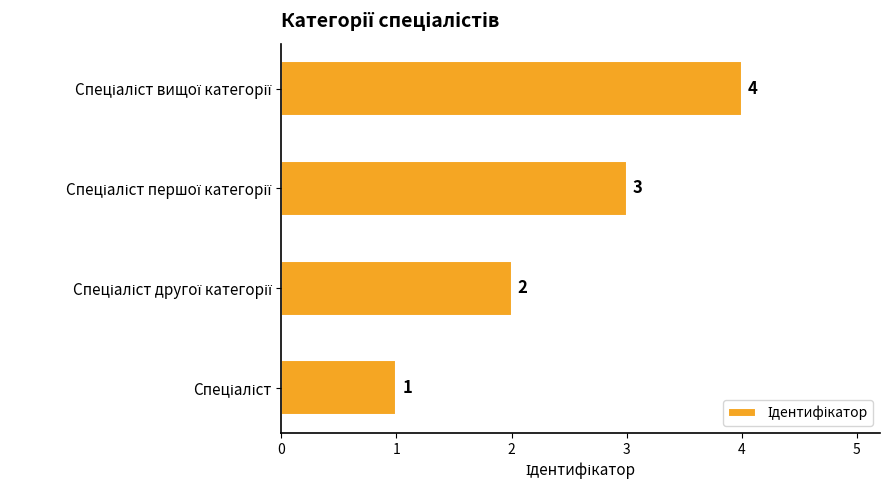

What is the sum of all values?

10